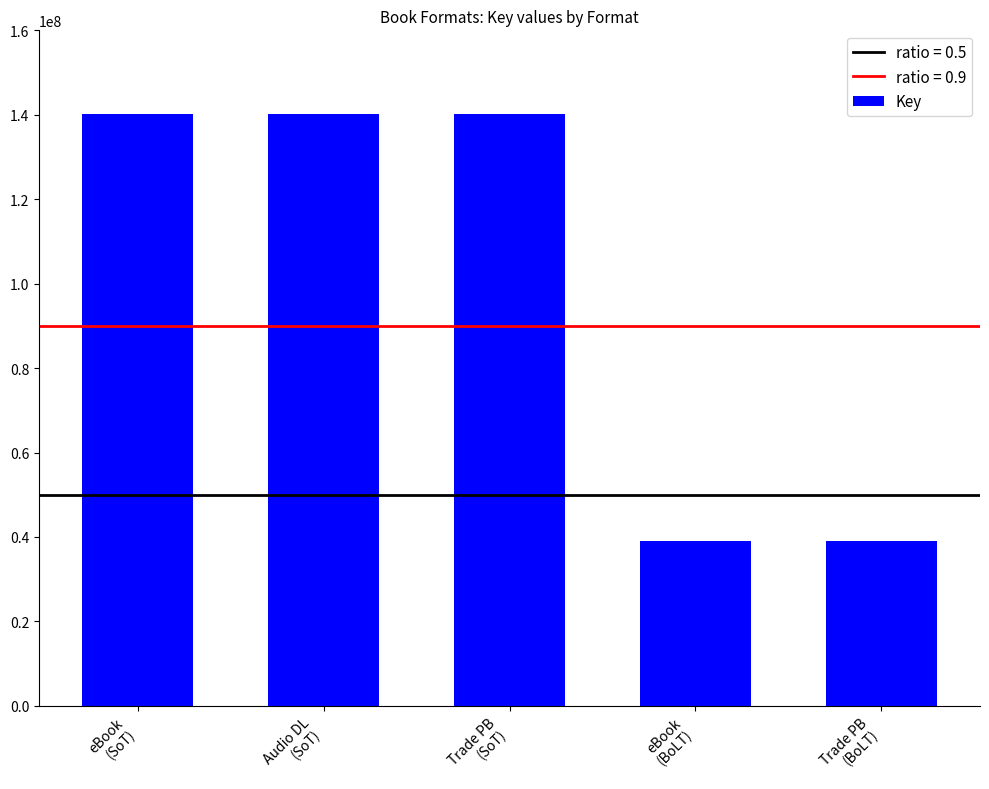

What is the difference between the second highest and minimum values?

101100062